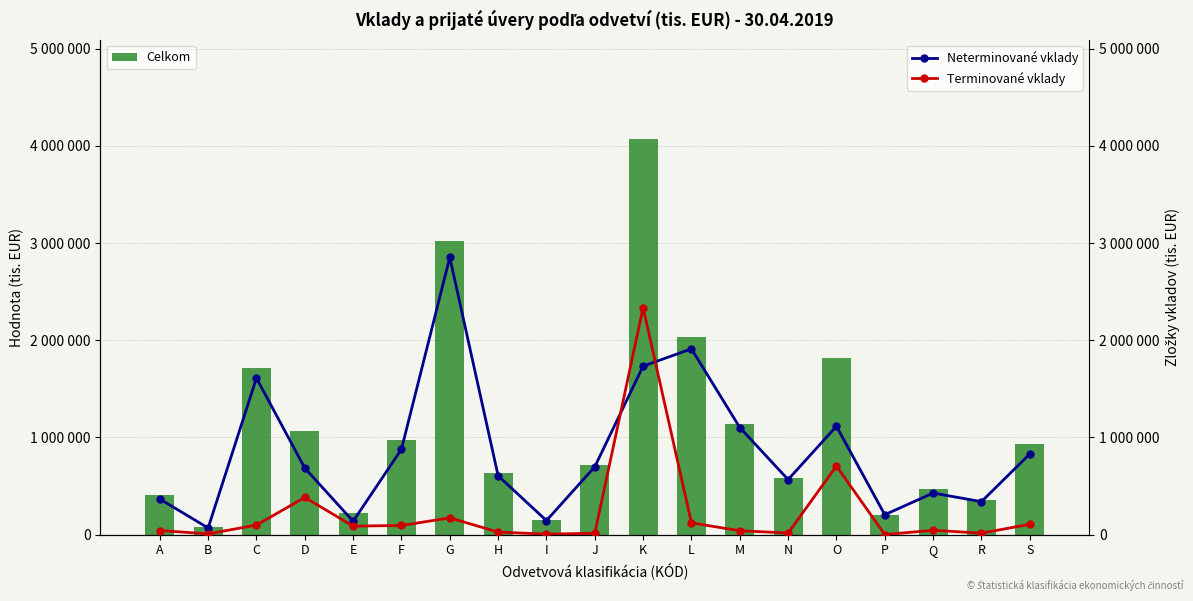

The value of Celkom at P is 207176. True or false?

True